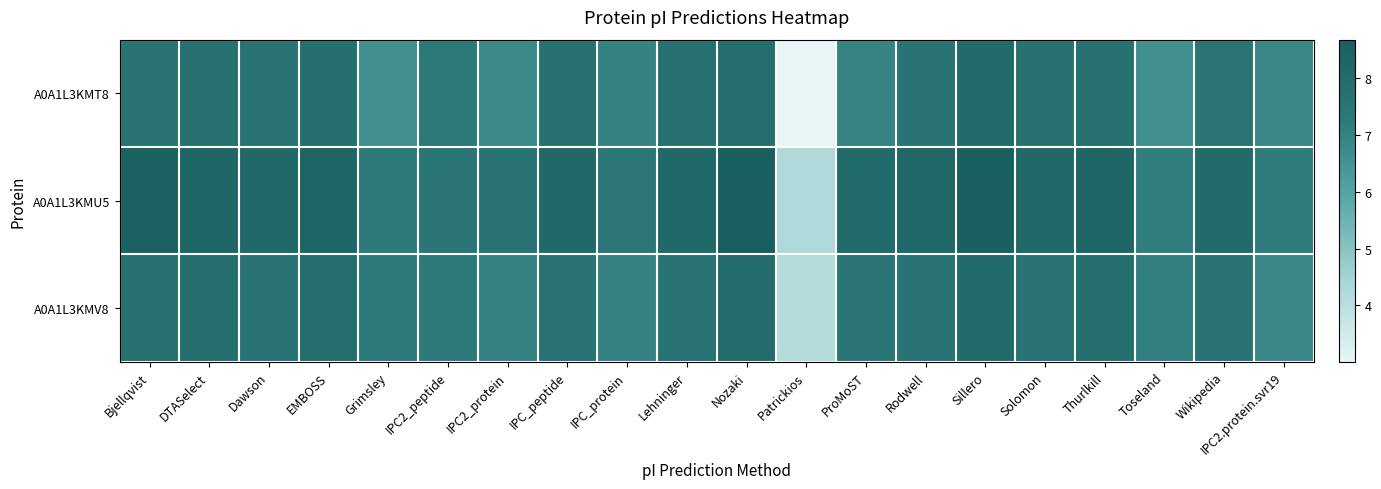

At which category does the chart reach its minimum across all series?

Patrickios